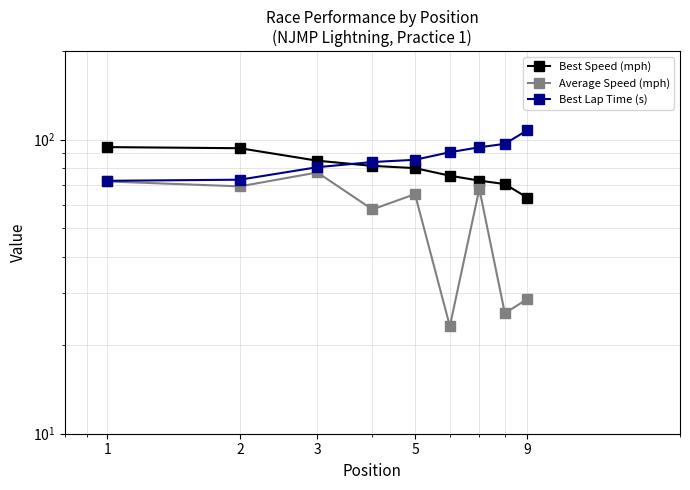

What is the sum of all Best Lap Time (s) values?

785.1